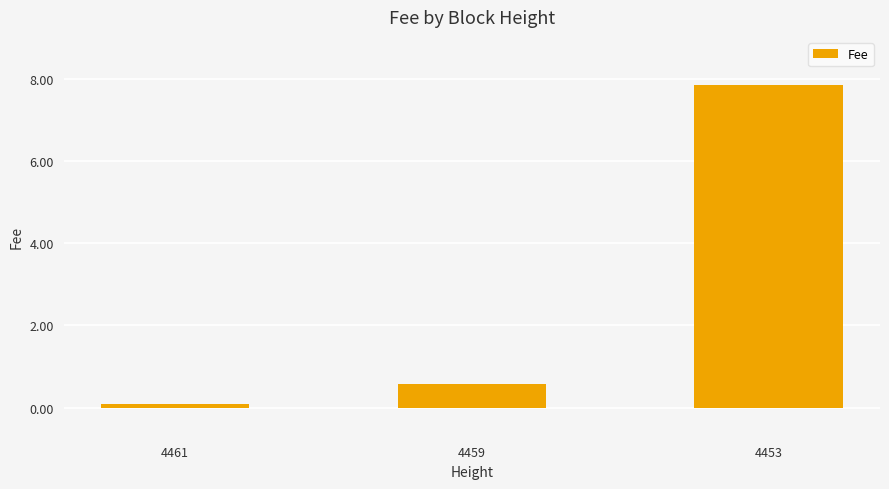

Rank the categories by value from lowest to highest.

4461, 4459, 4453